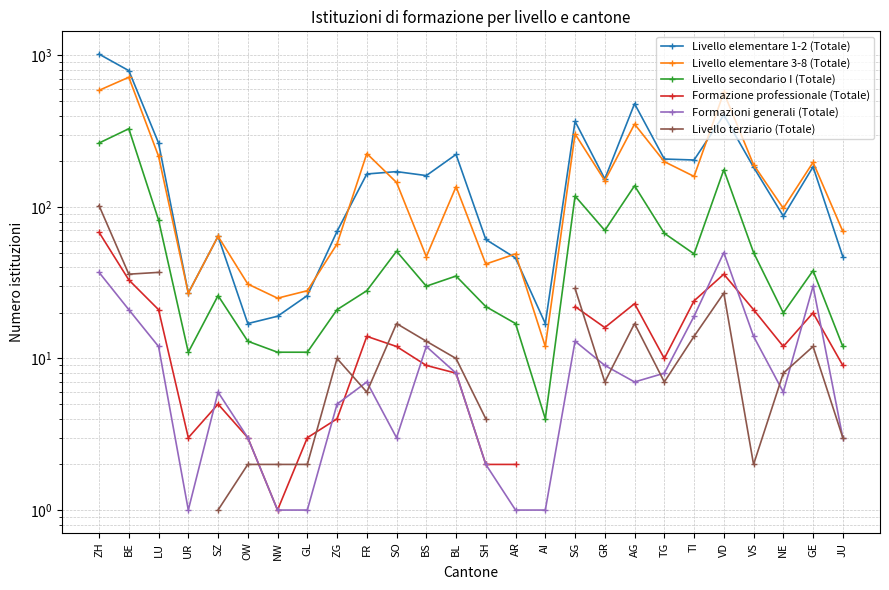

How many lines are shown in the chart?

6